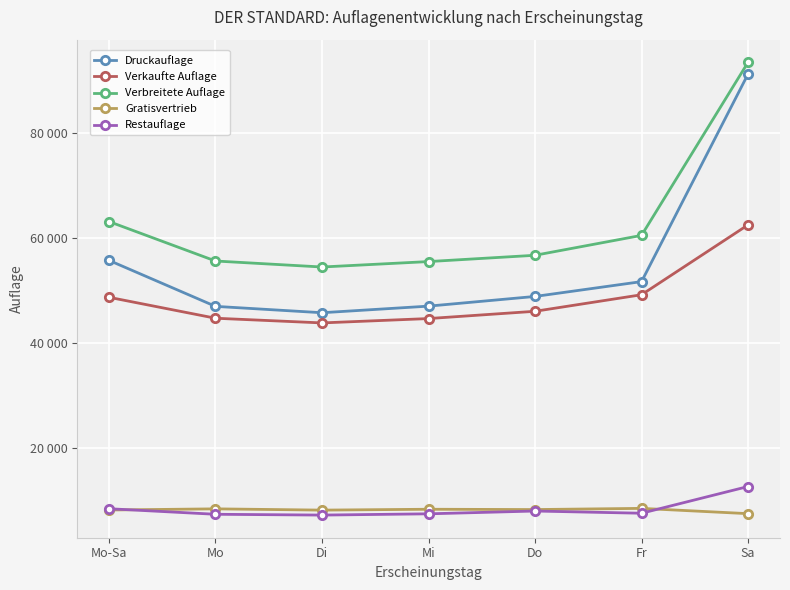

What are all the series names shown in the legend?

Druckauflage, Verkaufte Auflage, Verbreitete Auflage, Gratisvertrieb, Restauflage